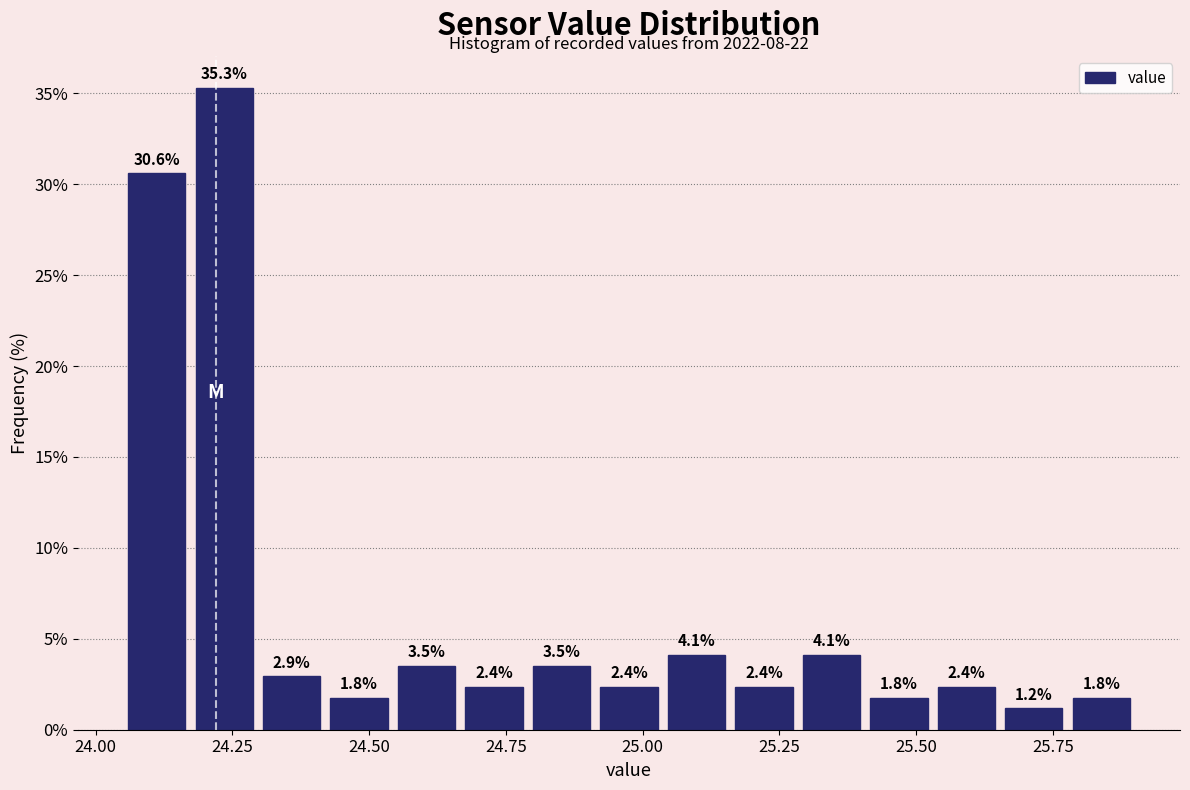

Read against the x-axis, roughly where is the centre of the tallest bar?

24.25